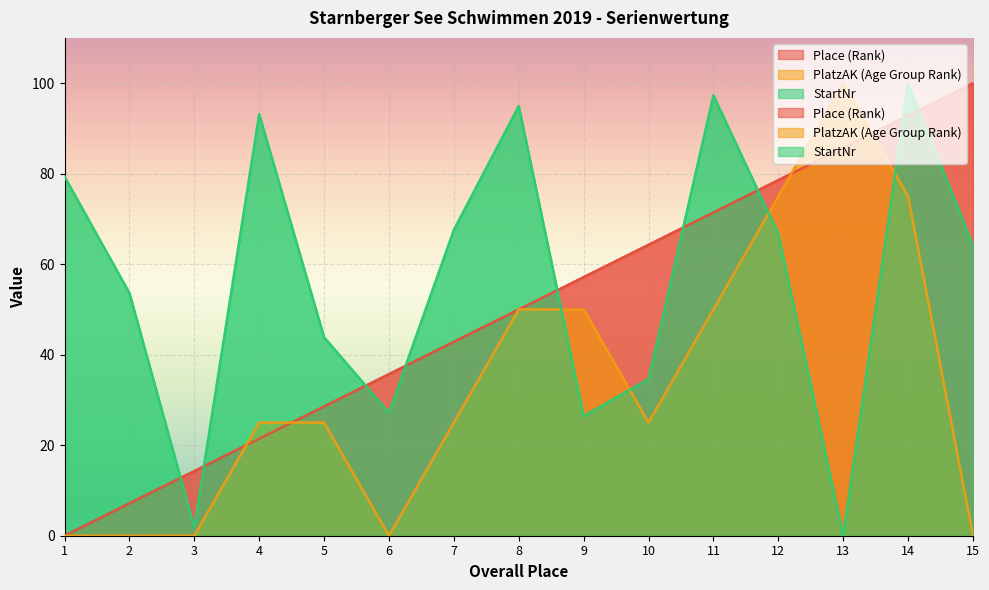

Is the value of Place (Rank) at 4 greater than the value of StartNr at 5?

No